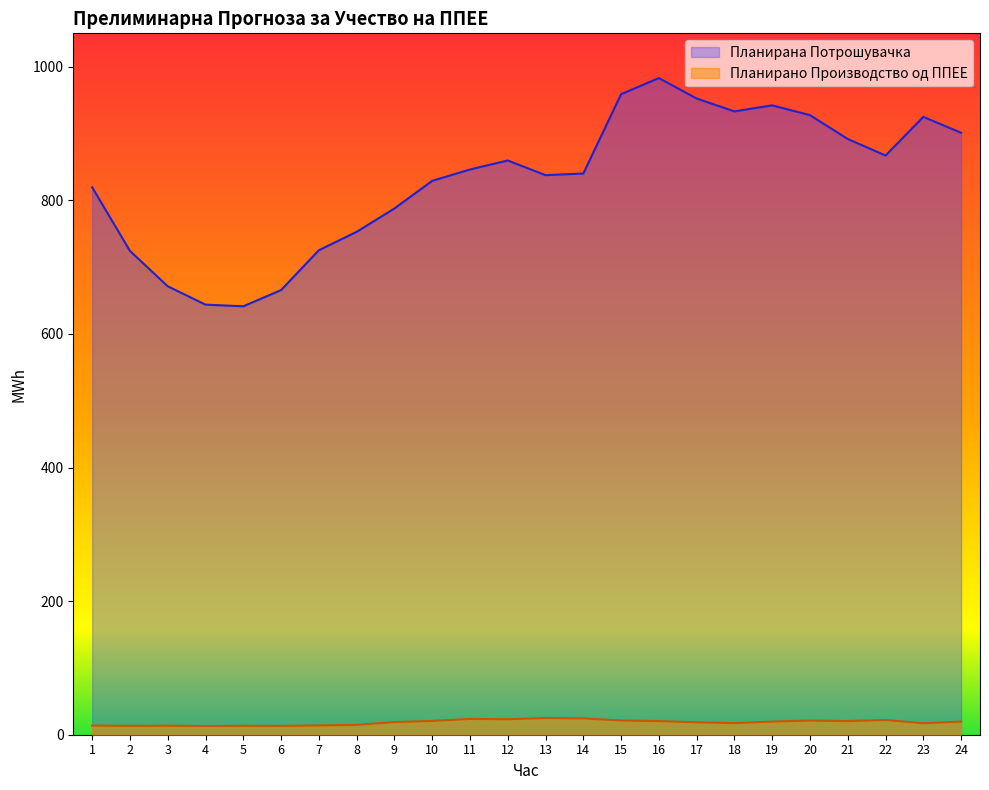

At how many categories does at least one series exceed 666?

21